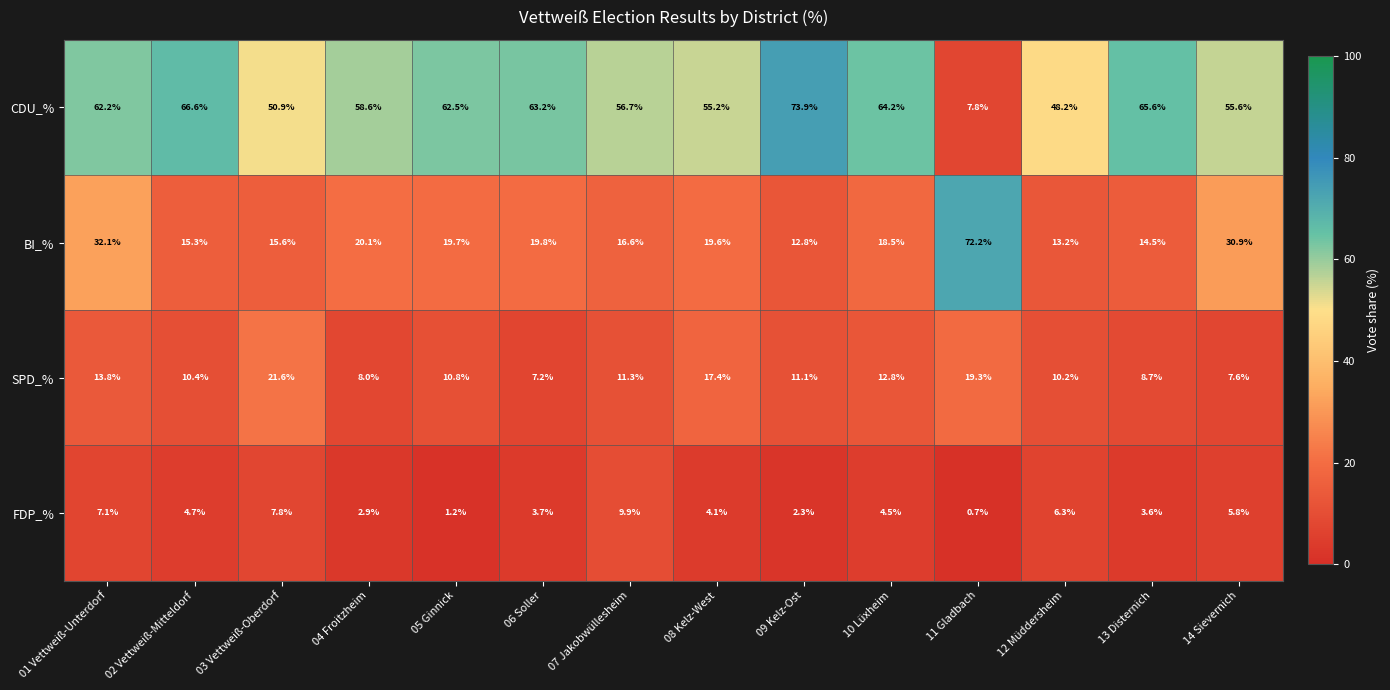

List the labels in order of SPD_% value, largest first.

03 Vettweiß-Oberdorf, 11 Gladbach, 08 Kelz-West, 01 Vettweiß-Unterdorf, 10 Lüxheim, 07 Jakobwüllesheim, 09 Kelz-Ost, 05 Ginnick, 02 Vettweiß-Mitteldorf, 12 Müddersheim, 13 Disternich, 04 Froitzheim, 14 Sievernich, 06 Soller